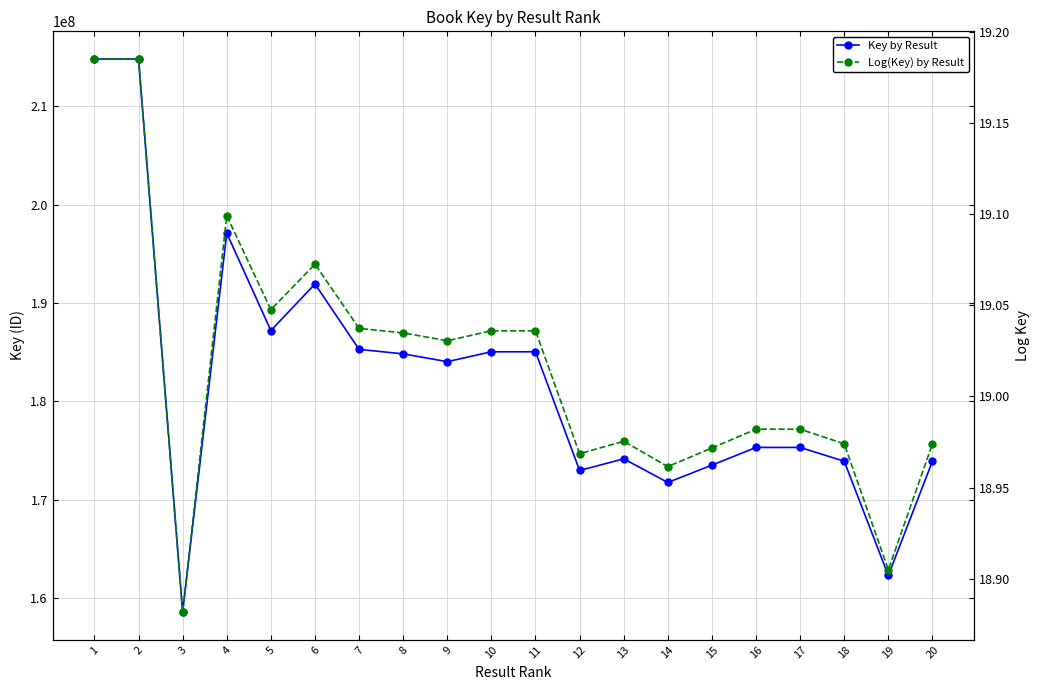

Read the Log(Key) by Result value at 14.

19.0